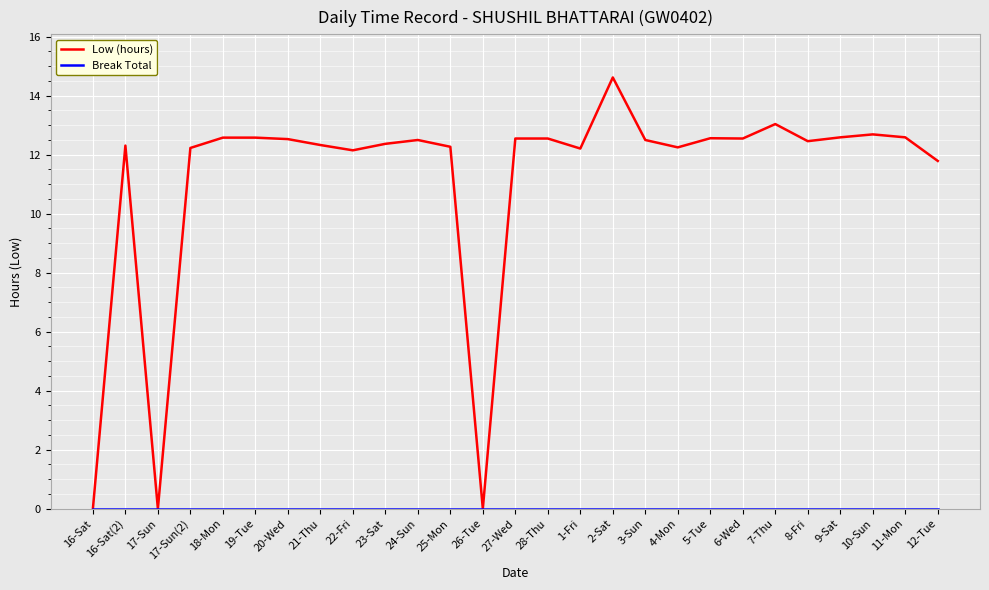

What is the spread (max minus min) of values at 3-Sun?

12.5